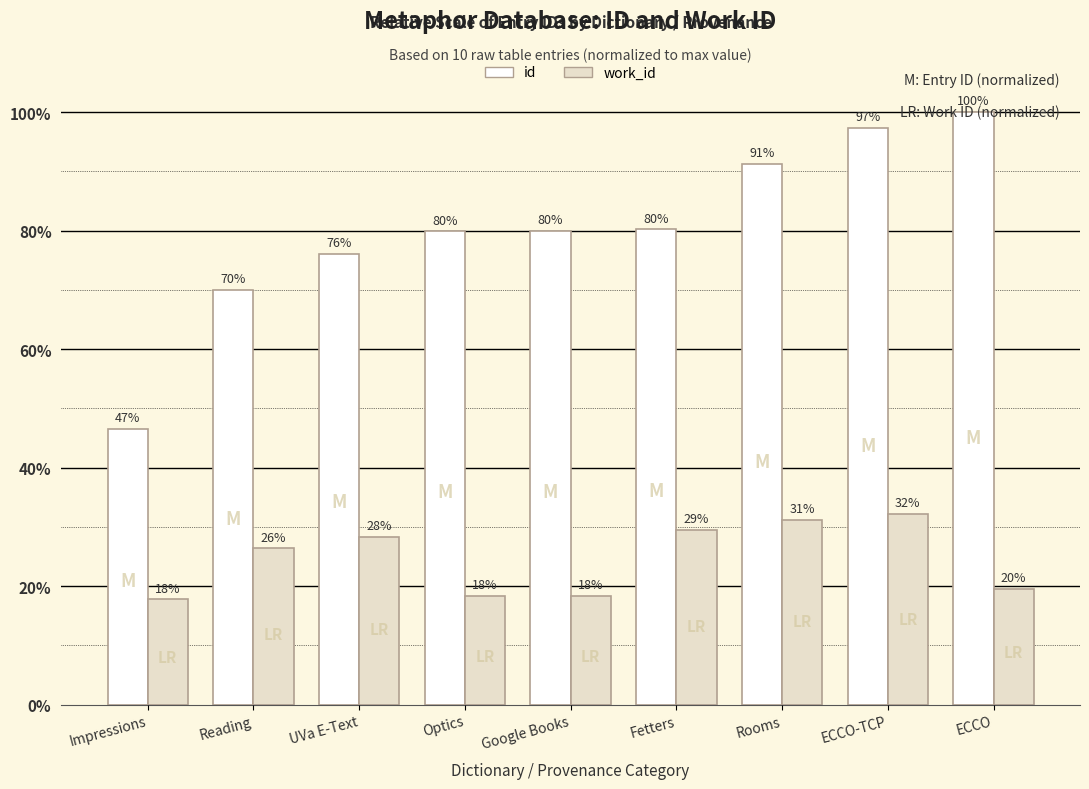

Which label corresponds to the largest value in the chart?

ECCO